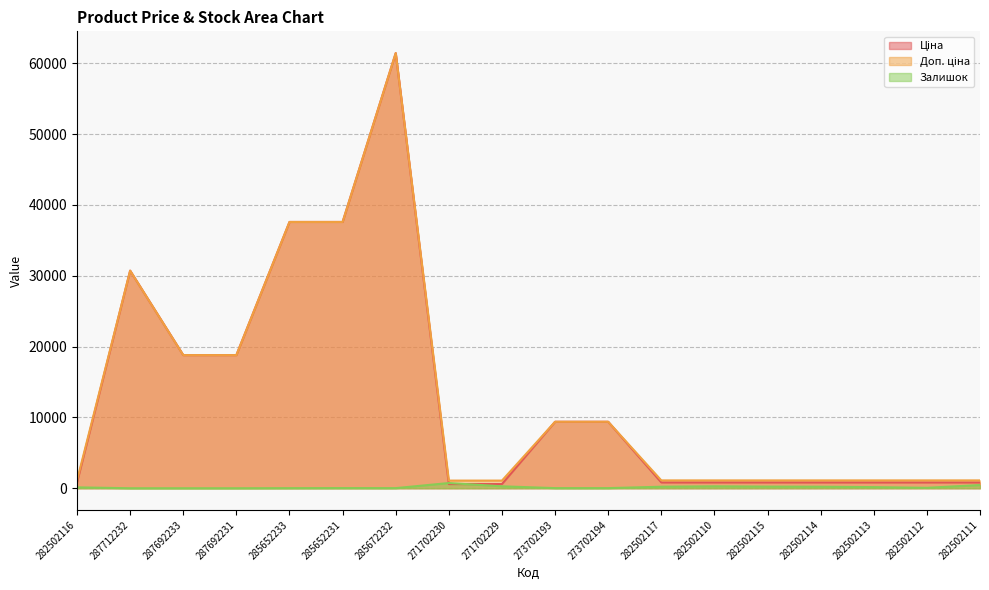

Reading left to right, extract all data points from this chart.

Ціна: 282502116=818.5	287712232=30717.1	287692233=18796.8	287692231=18796.8	285652233=37593.6	285652231=37593.6	285672232=61434.3	271702230=589.9	271702229=589.9	273702193=9384.0	273702194=9384.0	282502117=818.5	282502110=818.5	282502115=818.5	282502114=818.5	282502113=818.5	282502112=818.5	282502111=818.5
Доп. ціна: 282502116=1109.2	287712232=30717.1	287692233=18796.8	287692231=18796.8	285652233=37593.6	285652231=37593.6	285672232=61434.3	271702230=1081.7	271702229=1081.7	273702193=9384.0	273702194=9384.0	282502117=1109.2	282502110=1109.2	282502115=1109.2	282502114=1109.2	282502113=1109.2	282502112=1109.2	282502111=1109.2
Залишок: 282502116=125.0	287712232=0.0	287692233=0.0	287692231=0.0	285652233=13.0	285652231=23.0	285672232=16.0	271702230=736.0	271702229=273.0	273702193=18.0	273702194=18.0	282502117=215.0	282502110=271.0	282502115=229.0	282502114=214.0	282502113=159.0	282502112=61.0	282502111=451.0